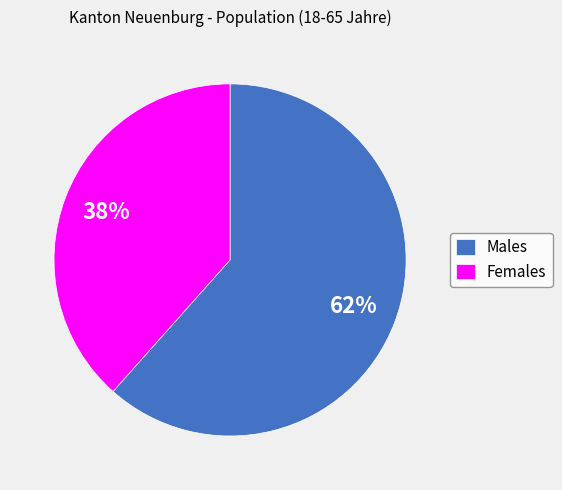

What percentage is the Males slice, to the nearest percent?

62%